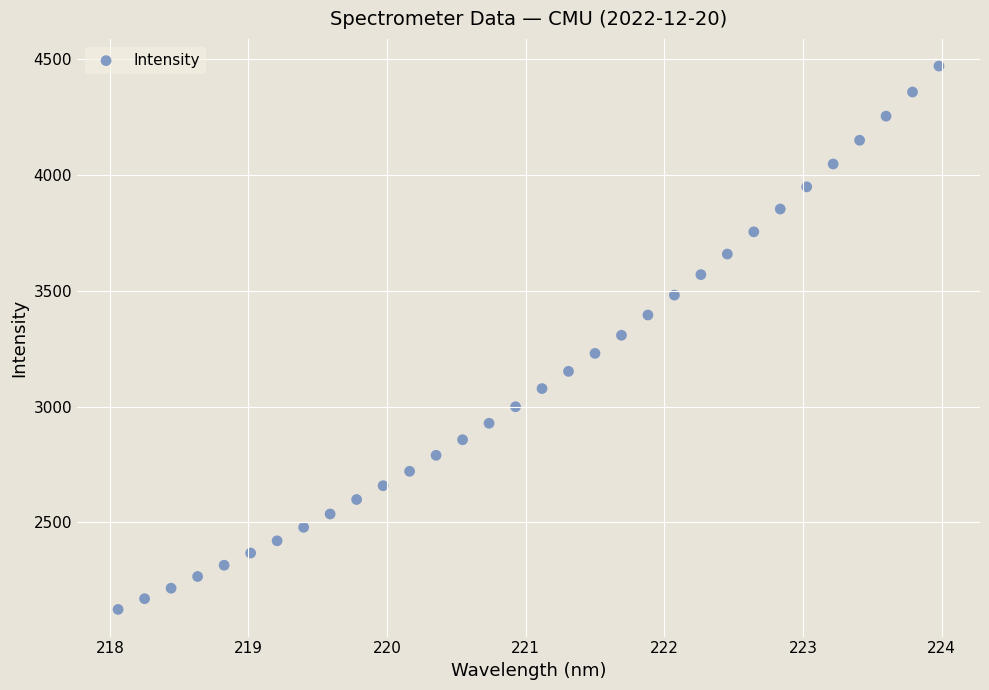

What is the range of X values (max minus min)?

5.9